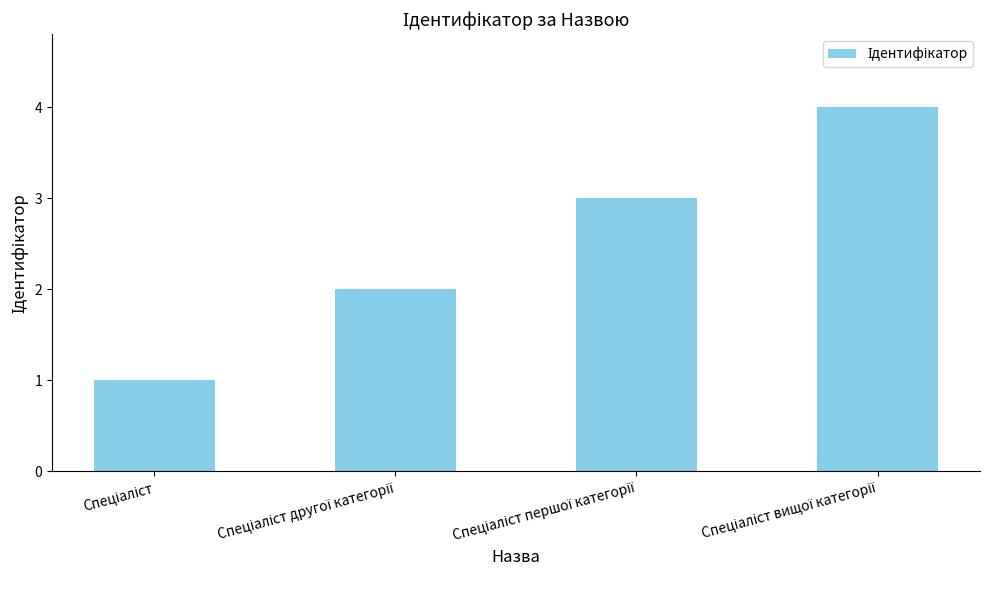

What is the sum of all values?

10